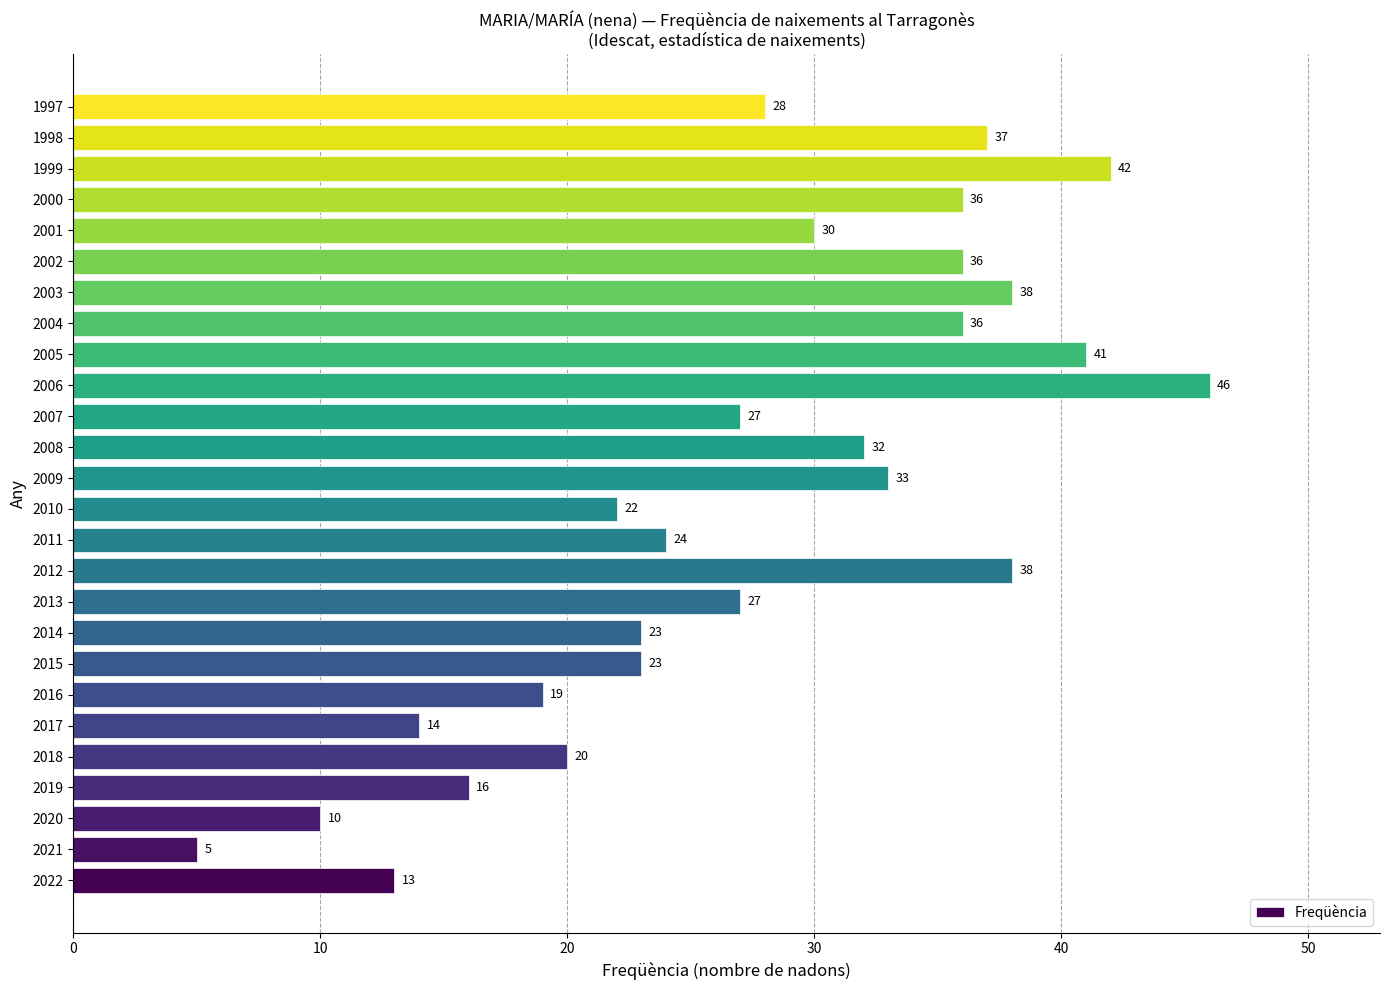

At which label is the value closest to 25?

2011